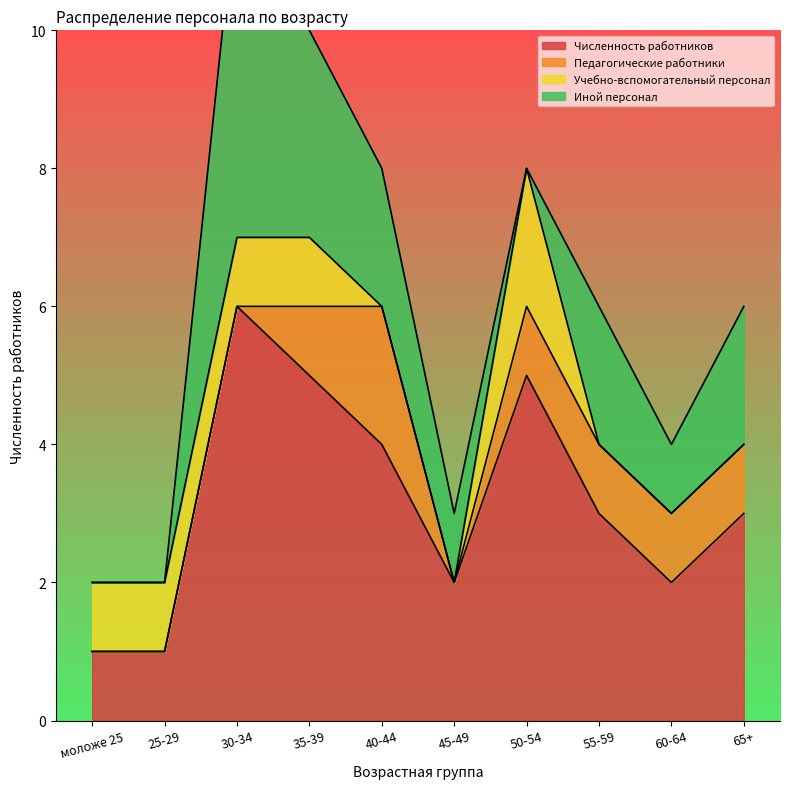

Reading left to right, transcribe all the data shown in this chart.

Численность работников: 1	1	6	5	4	2	5	3	2	3
Педагогические работники: 0	0	0	1	2	0	1	1	1	1
Учебно-вспомогательный персонал: 1	1	1	1	0	0	2	0	0	0
Иной персонал: 0	0	5	3	2	1	0	2	1	2